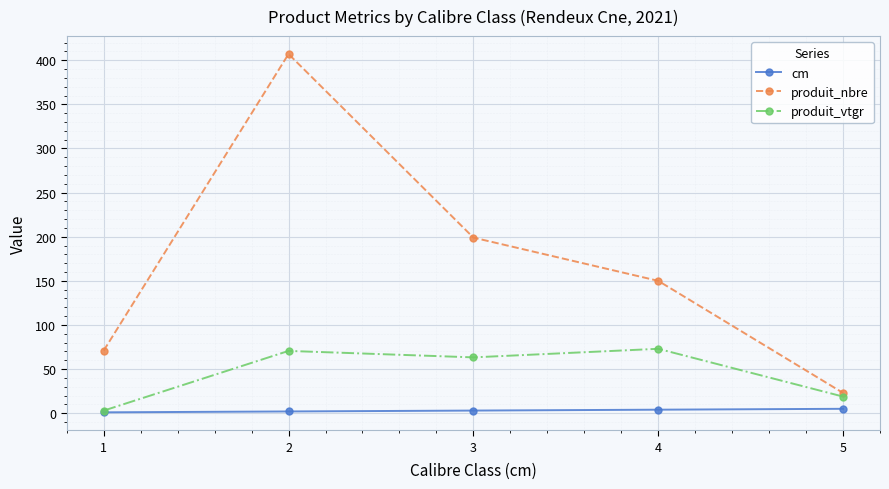

In produit_vtgr, how many points are higher than both neighbors (excluding endpoints)?

2